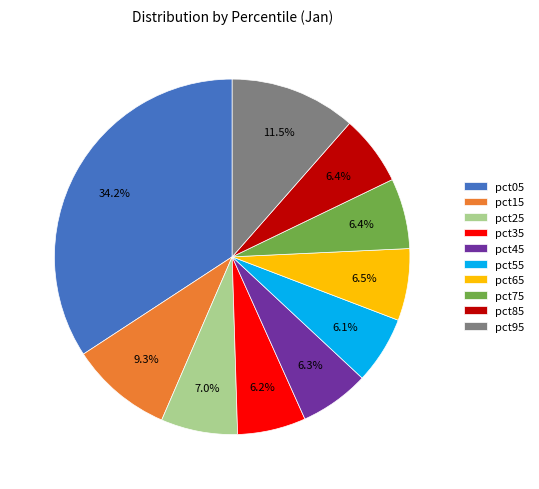

How many slices are in this pie chart?

10